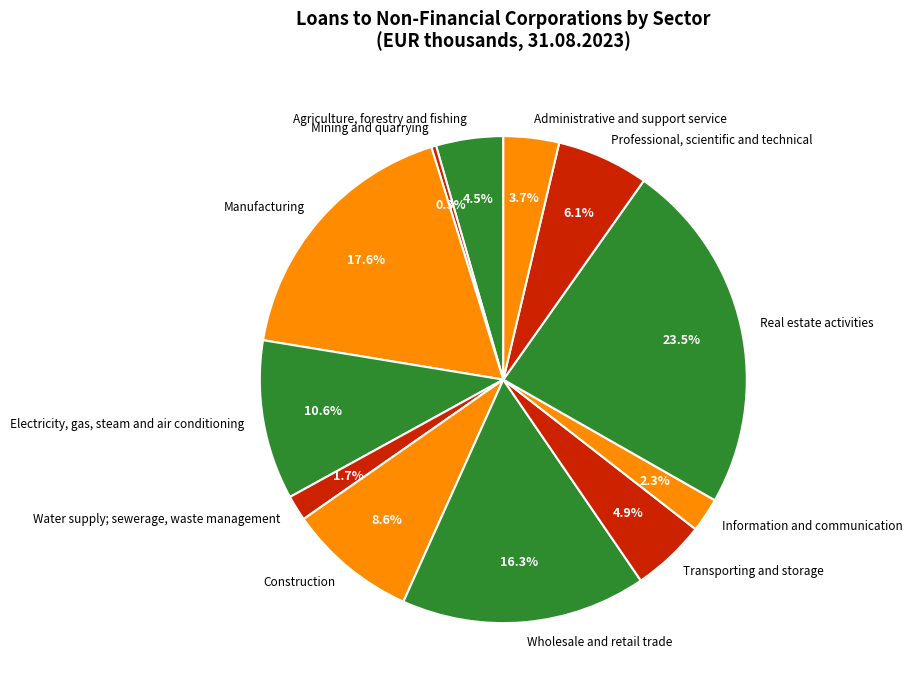

What is the ratio of the value at Administrative and support service to the value at Professional, scientific and technical?

0.6